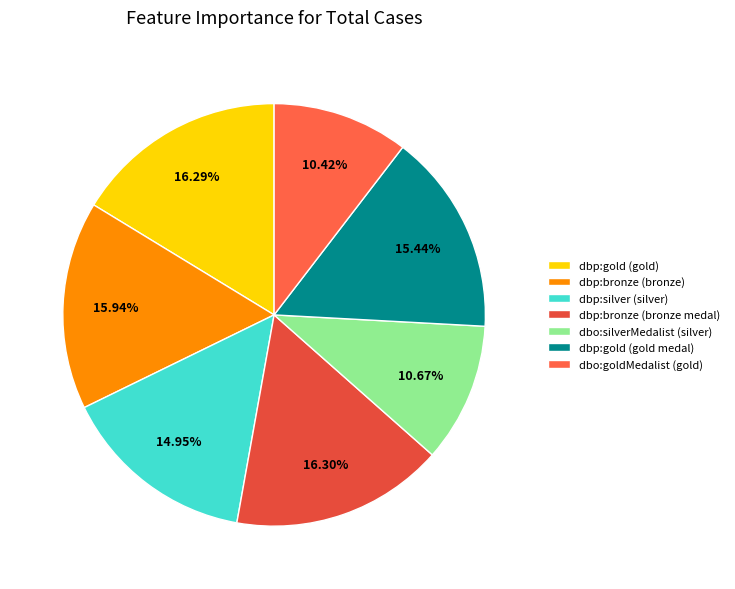

What percentage do dbo:silverMedalist (silver) and dbo:goldMedalist (gold) together represent?

21.1%